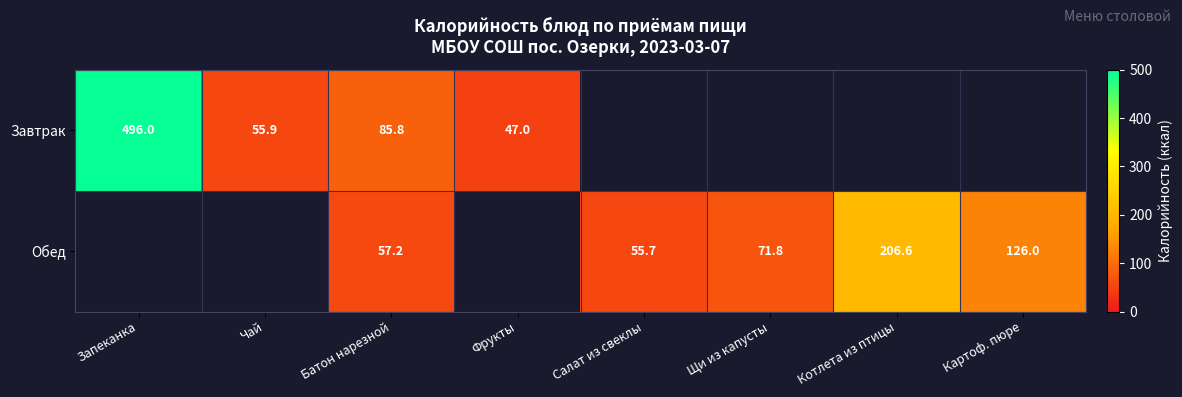

The Завтрак series shows 75.1 at Фрукты. True or false?

False